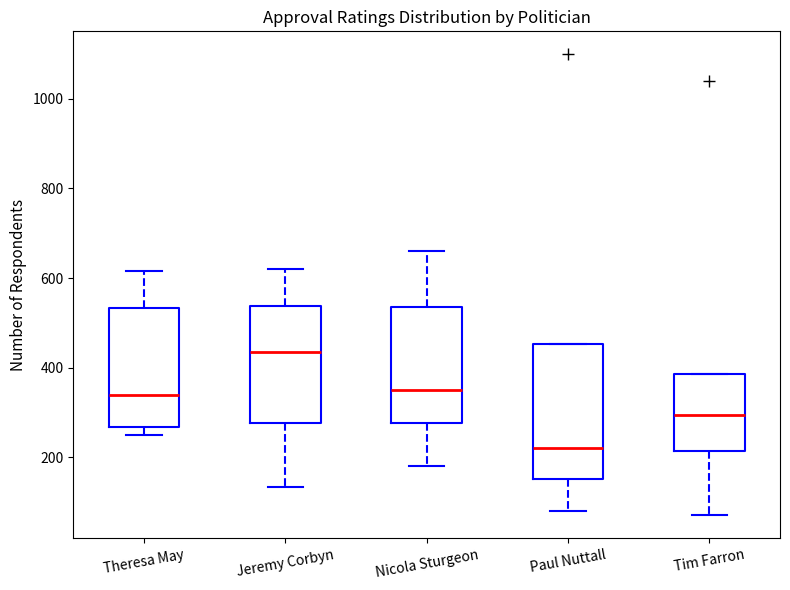

Comparing the boxes themselves (not the whiskers), which one is the tallest?

Paul Nuttall